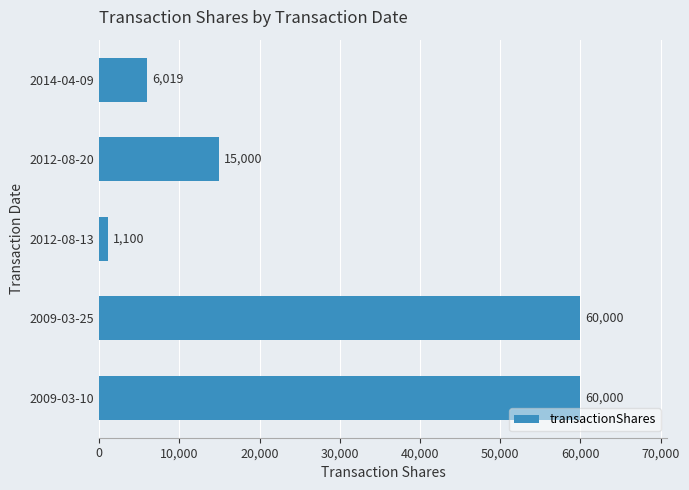

What is the difference between the maximum and minimum values?

58900